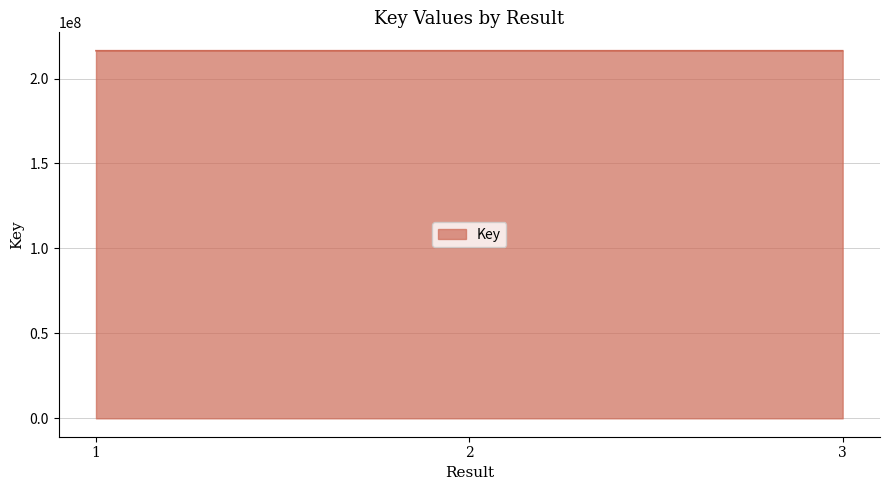

What is the minimum value shown in the chart?

216353607